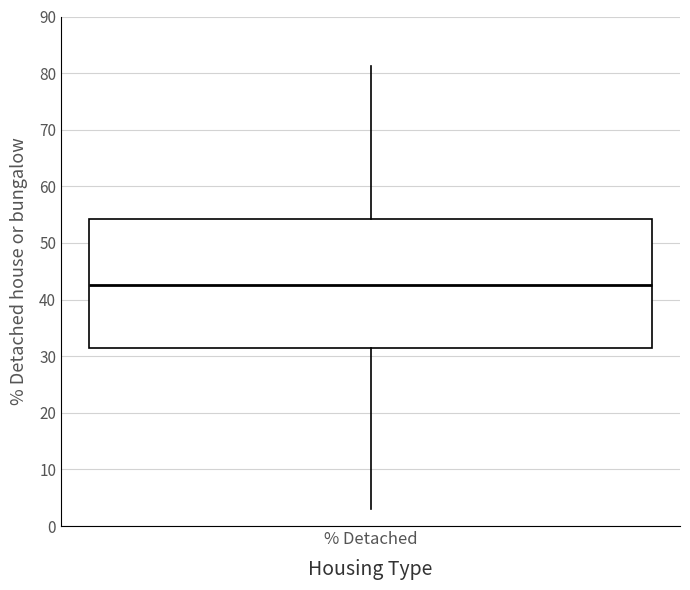

Where does the lower whisker of the box for % Detached end on the y-axis? The values are not printed on the chart, so give them approximately, as read against the axis.

3